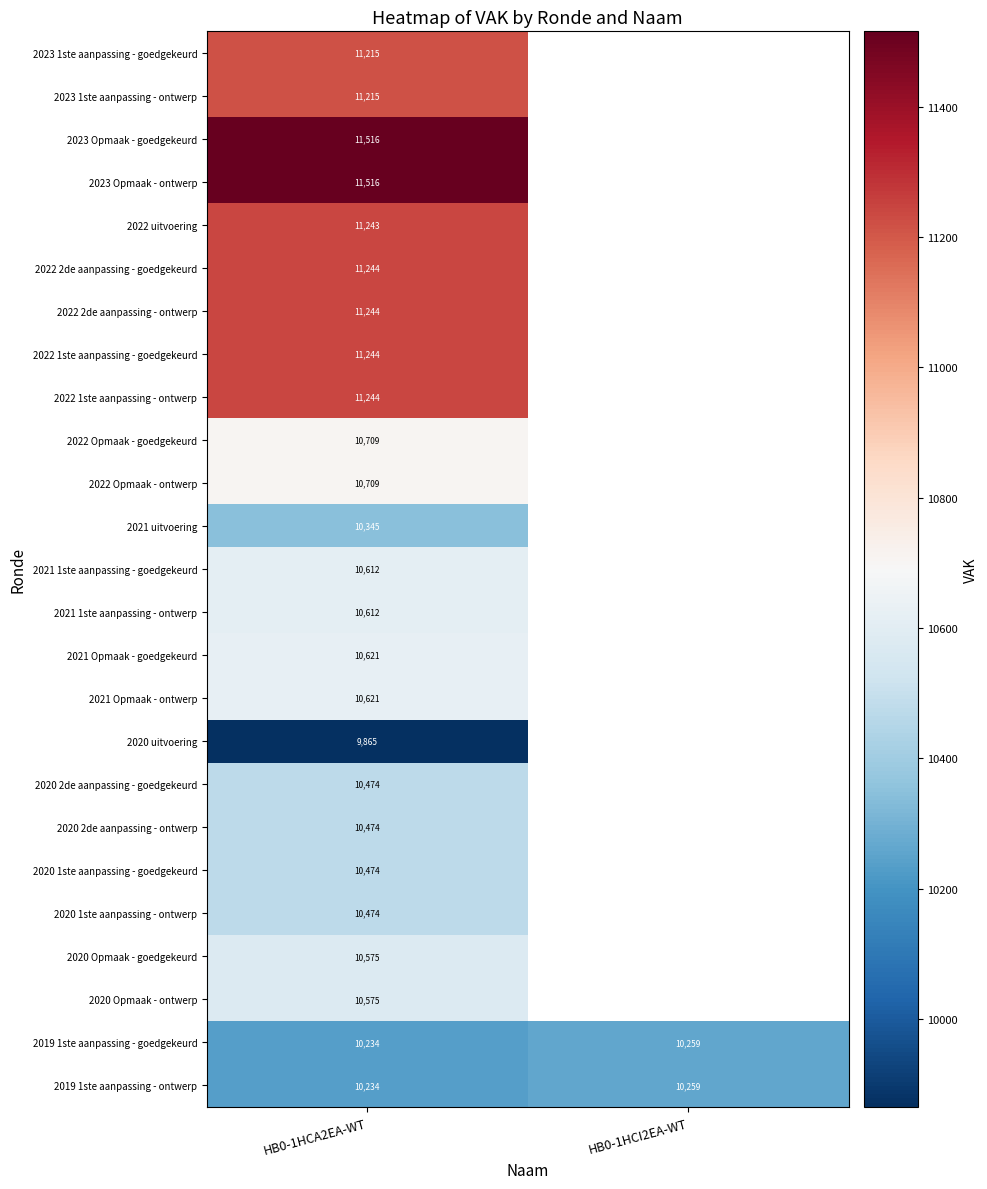

The value of 2023 Opmaak - goedgekeurd at HB0-1HCA2EA-WT is 11516. True or false?

True